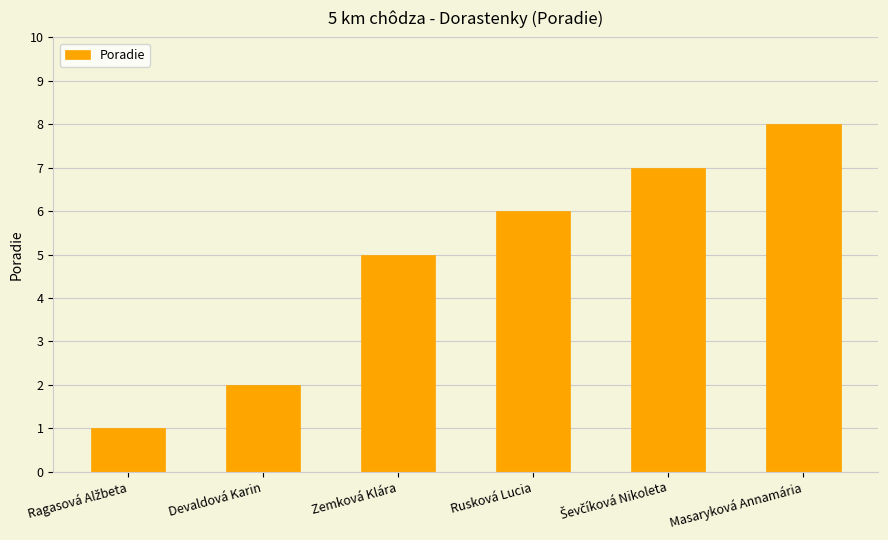

Does the chart contain stacked bars?

No